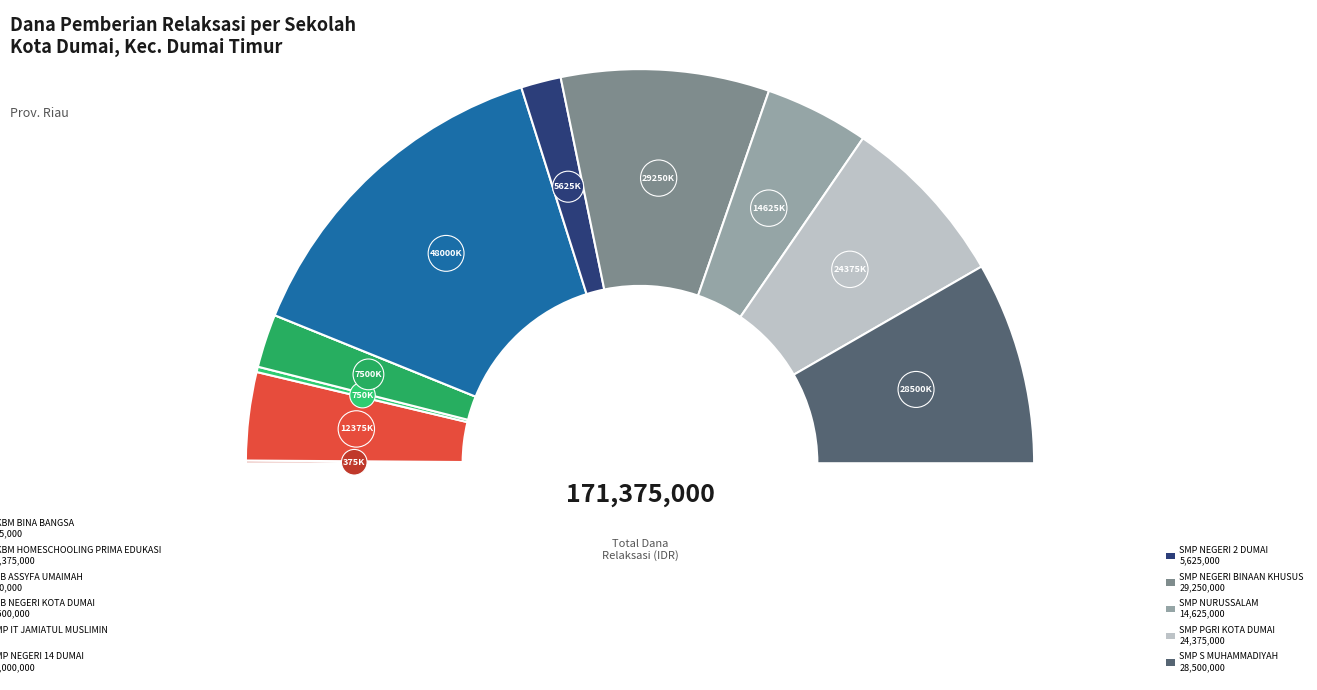

Which has a higher value, SMP IT JAMIATUL MUSLIMIN or SMP PGRI KOTA DUMAI?

SMP PGRI KOTA DUMAI